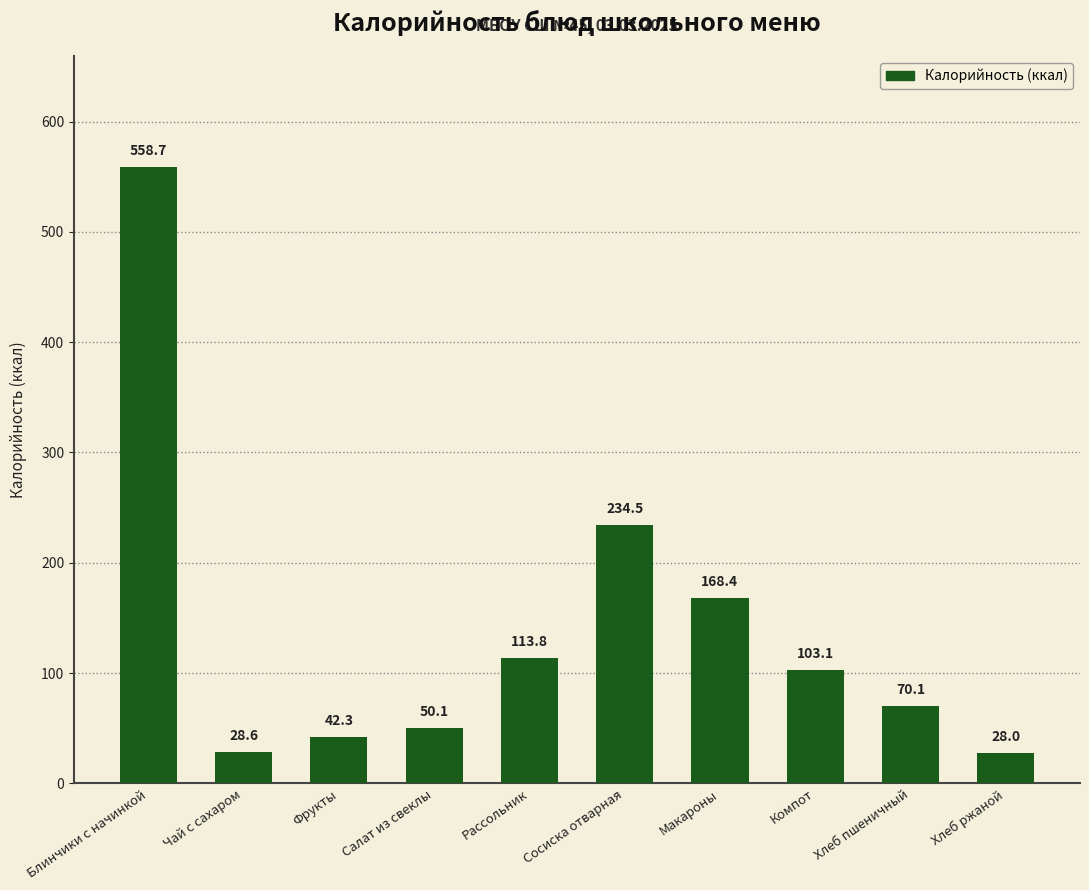

What is the difference between the maximum and minimum values?

530.7